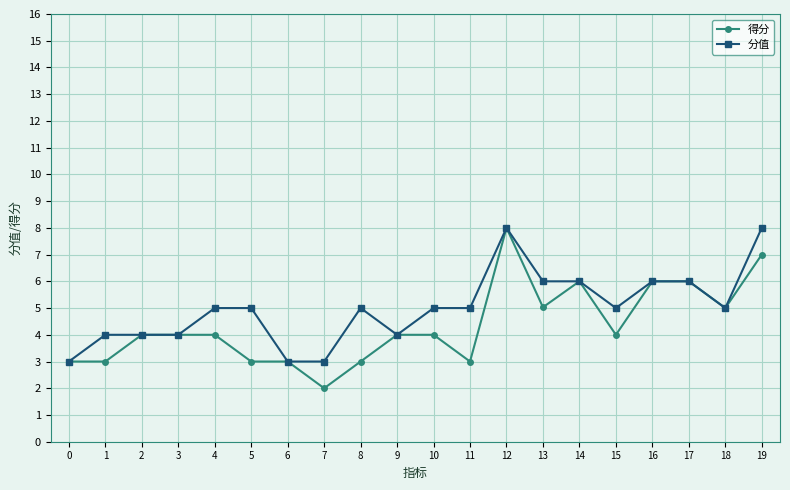

At 11, list the series in order from largest to smallest.

分值, 得分